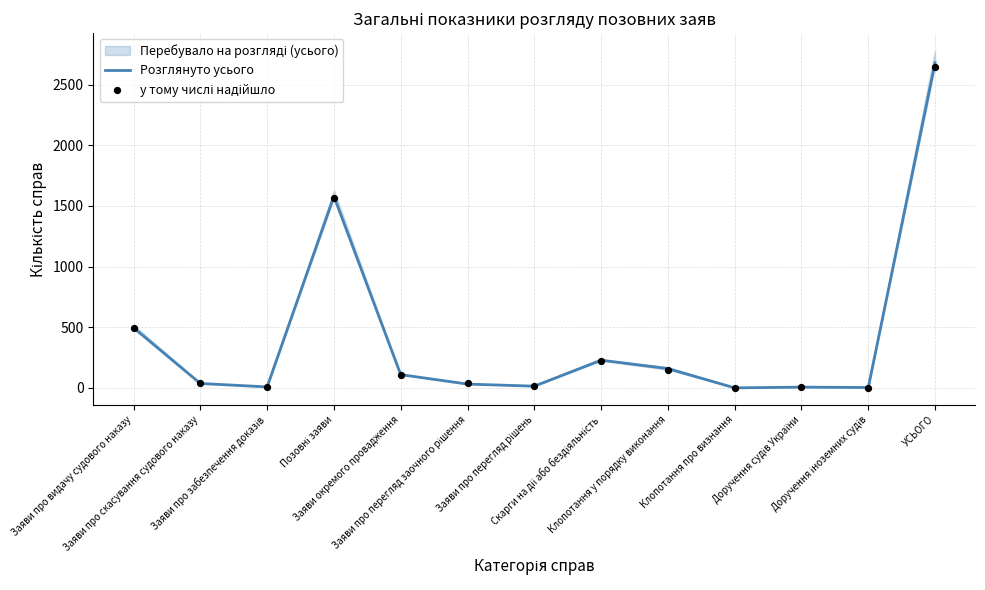

Is the value of Розглянуто усього at Заяви про скасування судового наказу greater than the value of у тому числі надійшло at Клопотання у порядку виконання?

No